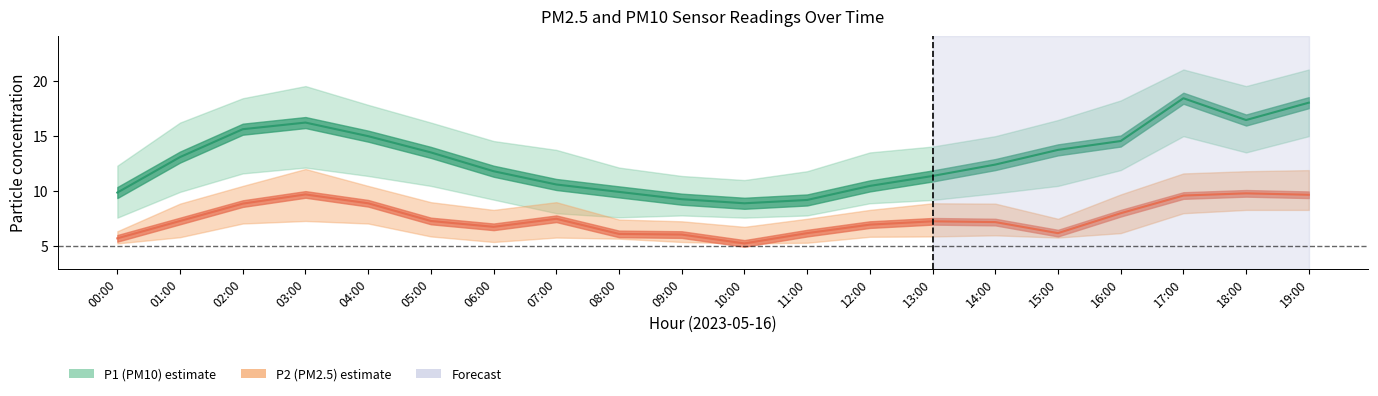

How many values in the P1_lower series exceed 9?

13